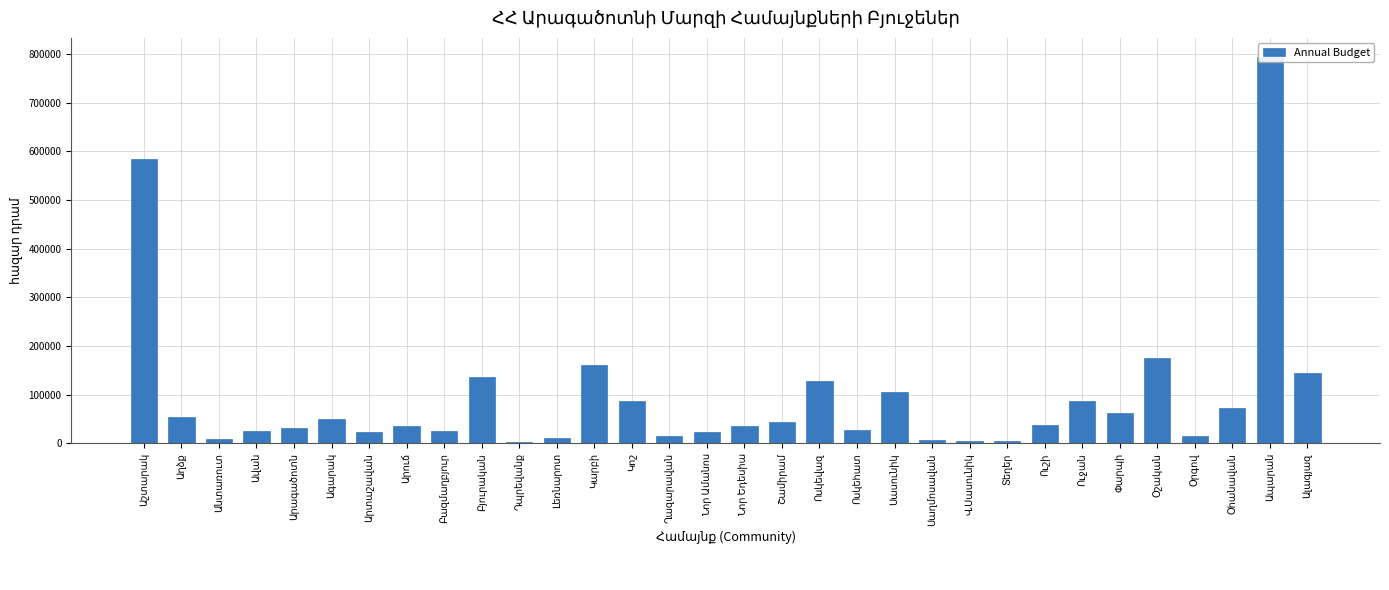

Which category has the highest value across all series?

Ապարան